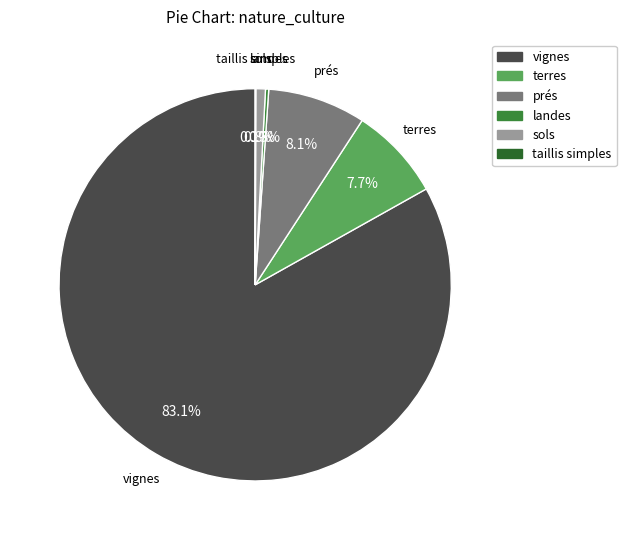

To the nearest percent, what is the average slice percentage?

17%